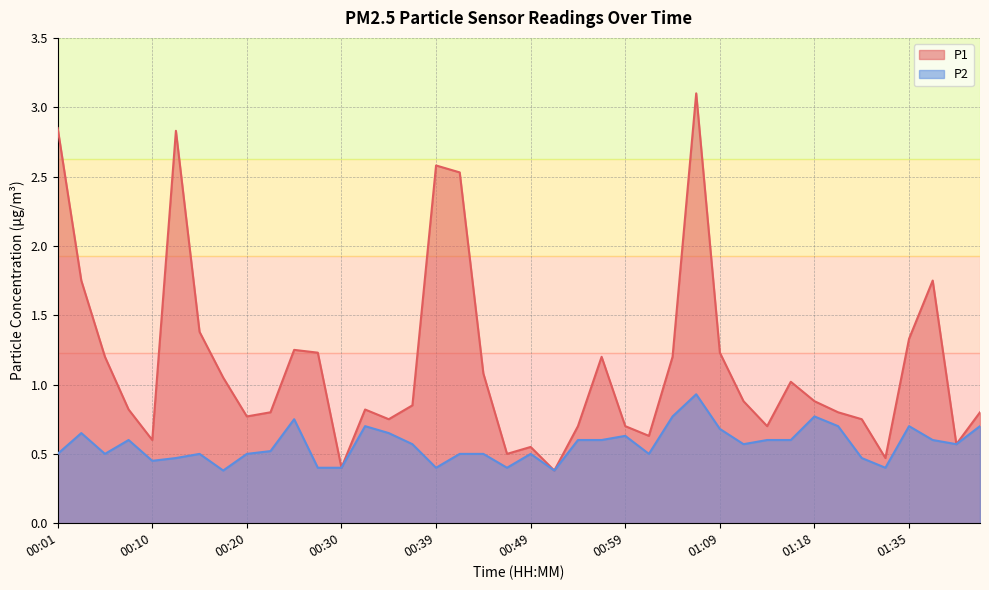

True or false: P2 has a value of 0.2 at 01:09.

False